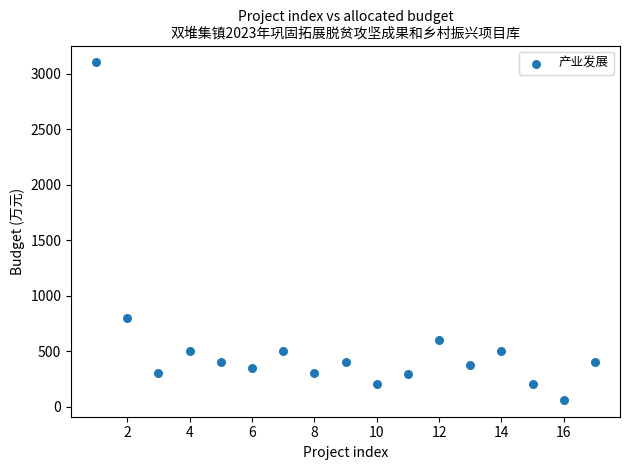

What Y value in the scatter plot is closest to 1580?

800